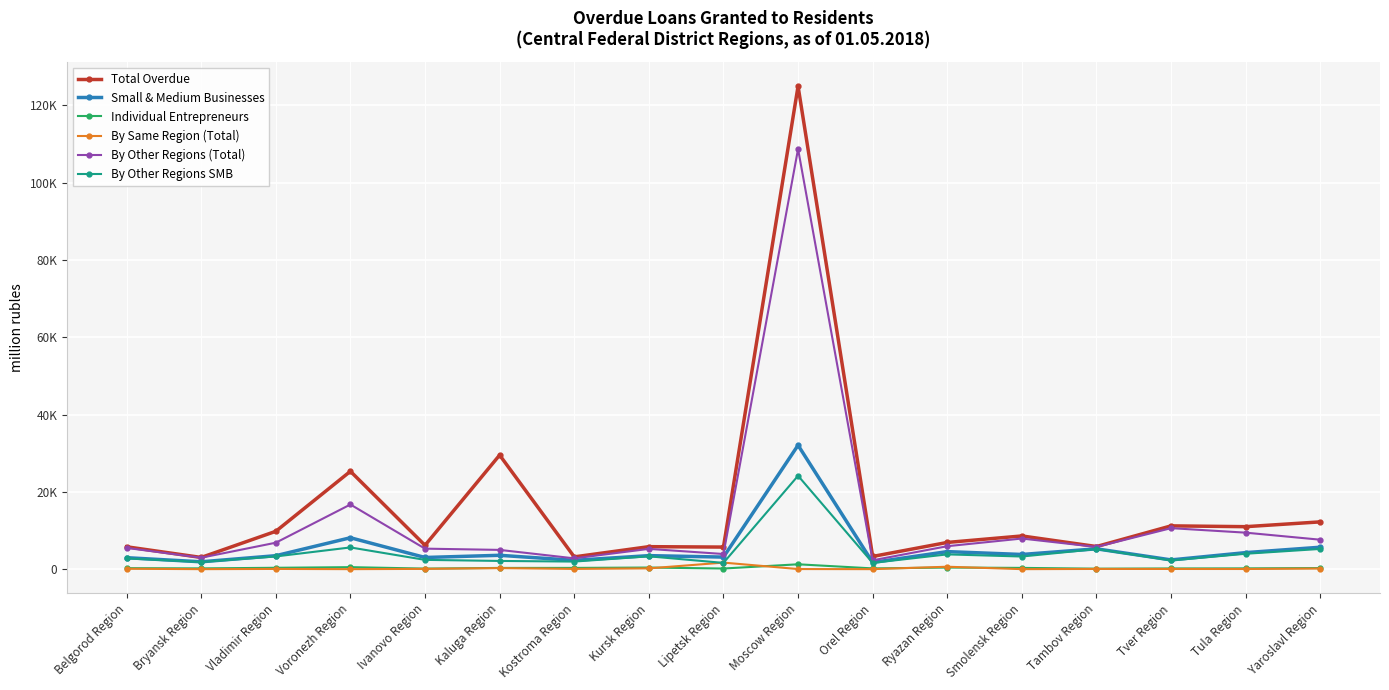

Rank the series at Vladimir Region from lowest to highest value.

By Same Region (Total), Individual Entrepreneurs, By Other Regions SMB, Small & Medium Businesses, By Other Regions (Total), Total Overdue